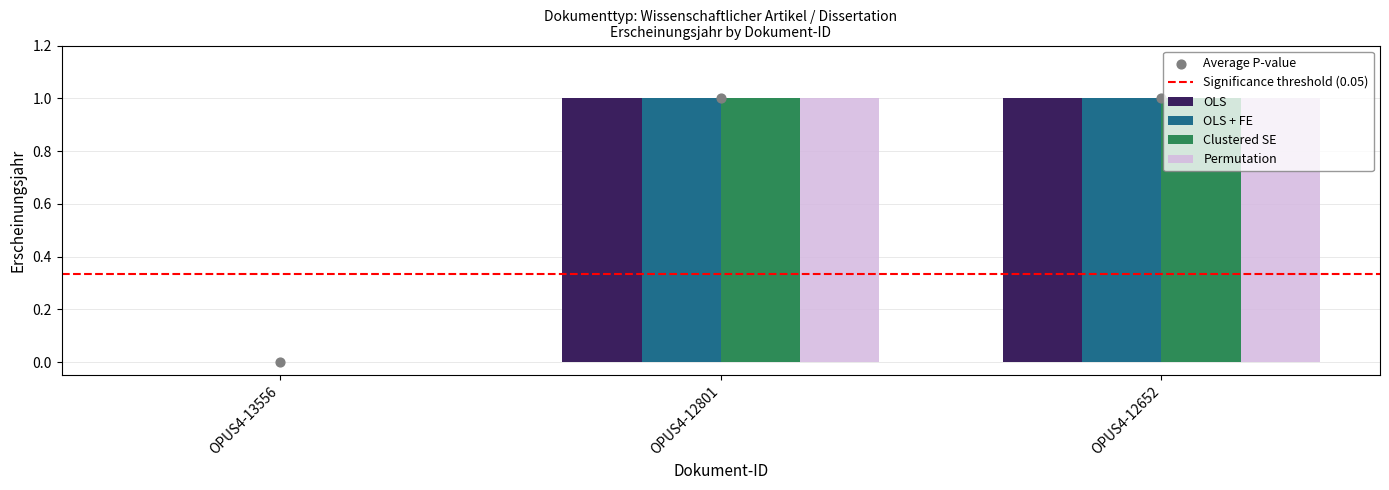

What are all the series names shown in the legend?

OLS, OLS + FE, Clustered SE, Permutation